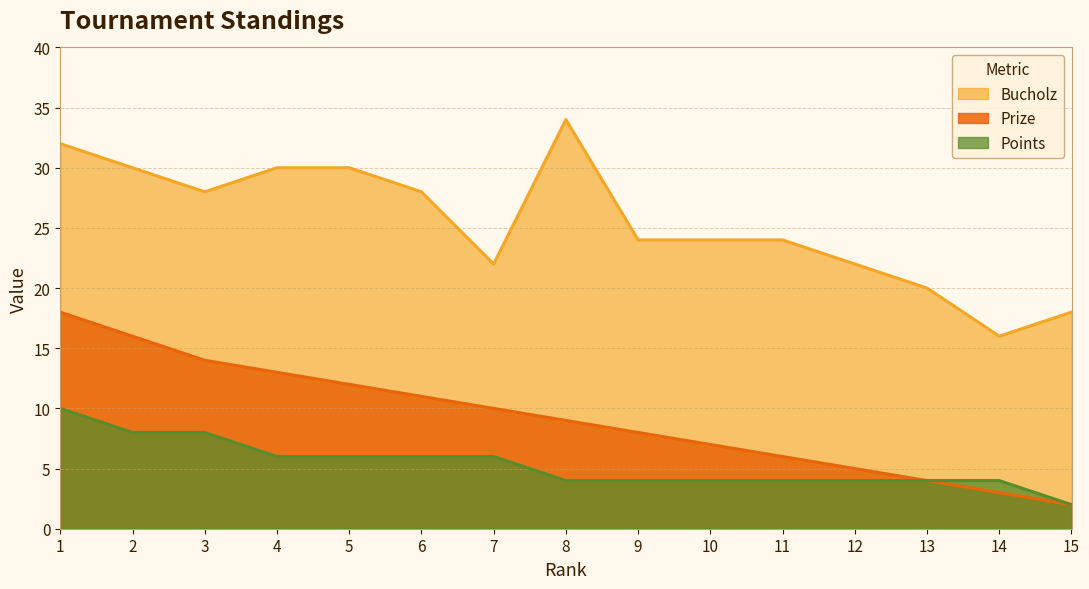

What value does the Points series have at 10?

4